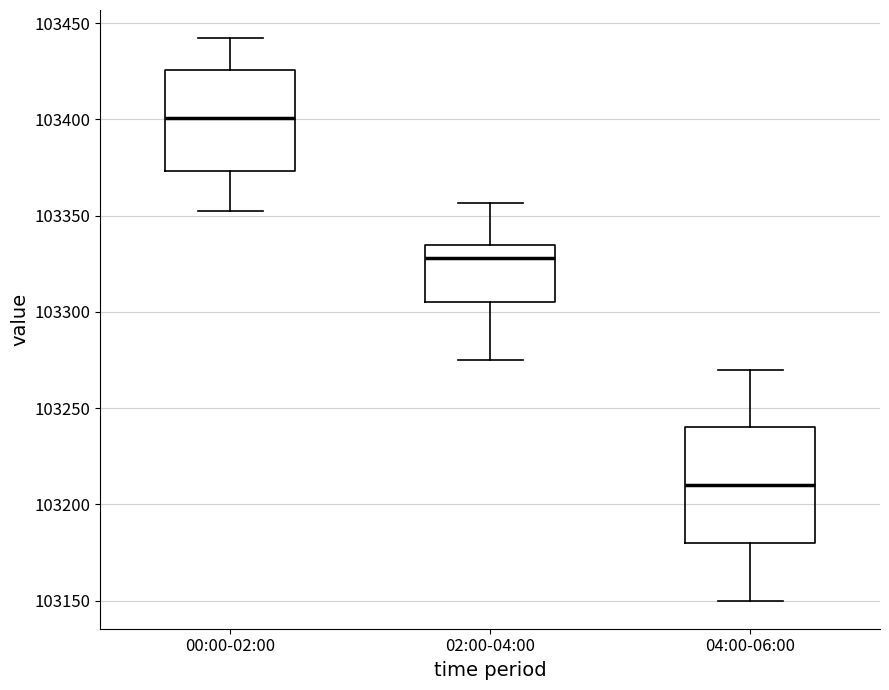

Which box's median line is the lowest?

04:00-06:00